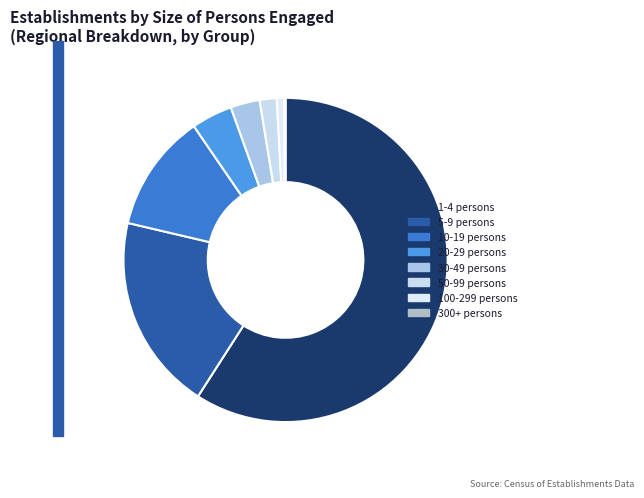

To the nearest percent, what percentage of the pie is 10-19 persons?

12%